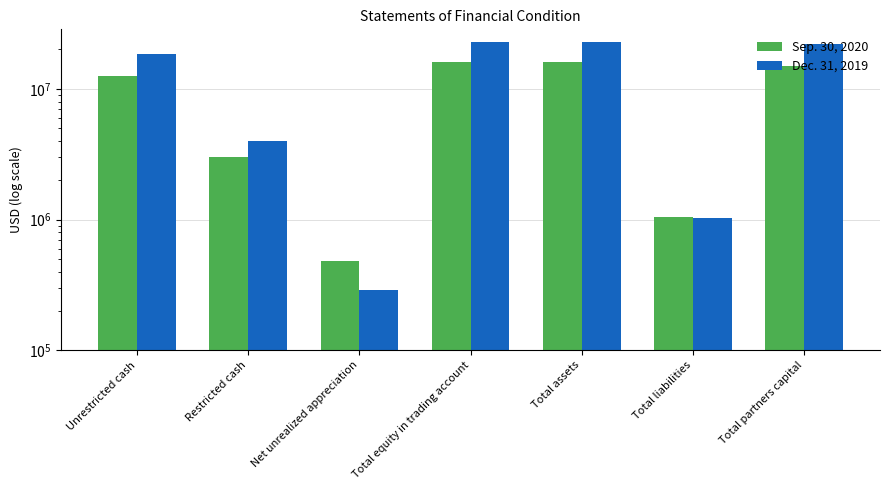

What are all the series names shown in the legend?

Sep. 30, 2020, Dec. 31, 2019